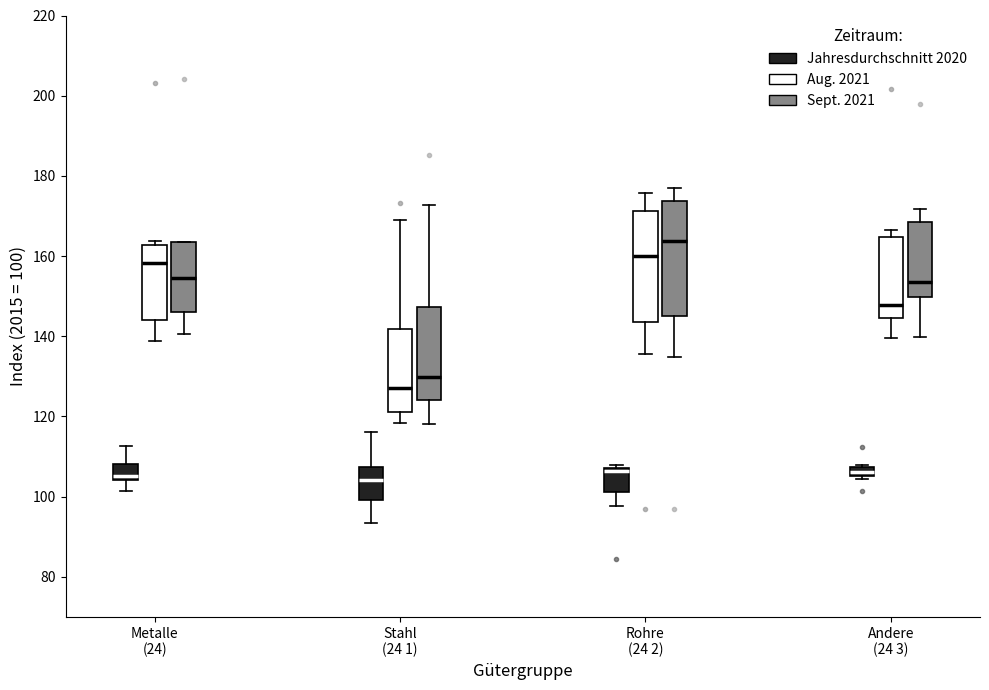

Where is the upper edge of the box for Metalle (24) (Jahresdurchschnitt 2020) on the y-axis? The values are not printed on the chart, so give them approximately, as read against the axis.

108